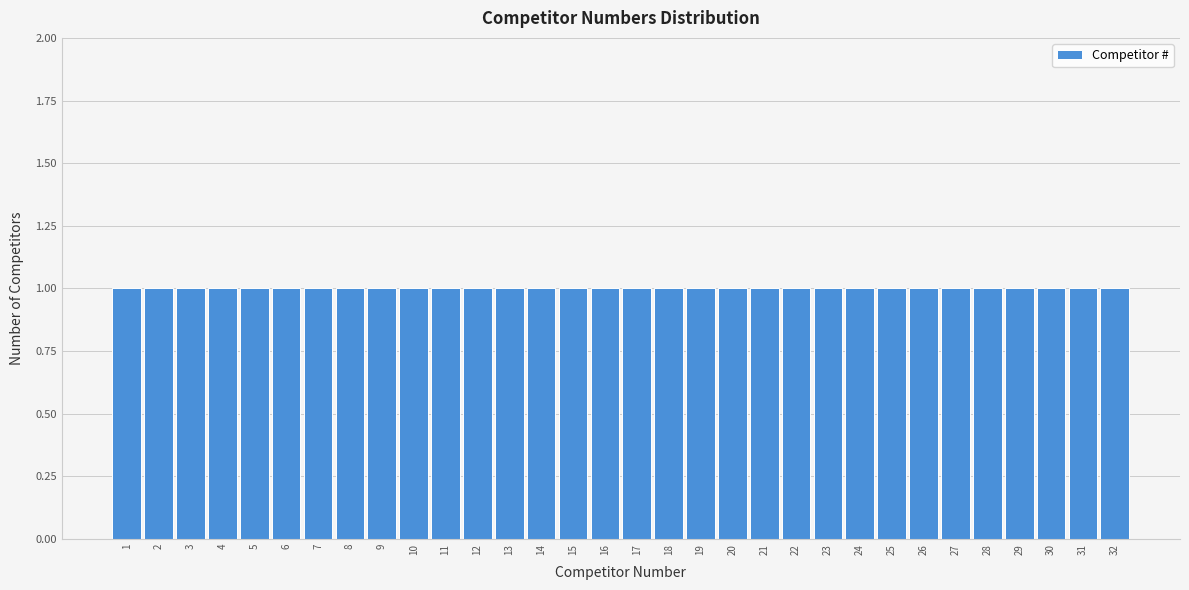

How tall is the bar that spans 1.5 to 2.5 on the x-axis? The values are not printed on the chart, so give them approximately, as read against the axis.

1